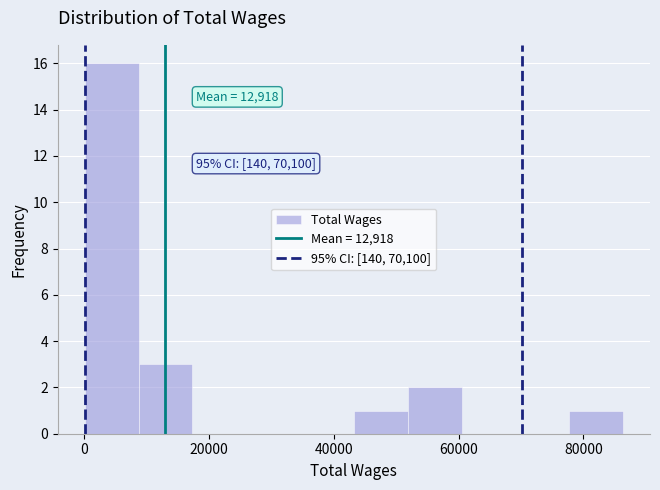

Over which range of the x-axis is the bar tallest?

0 to 8000